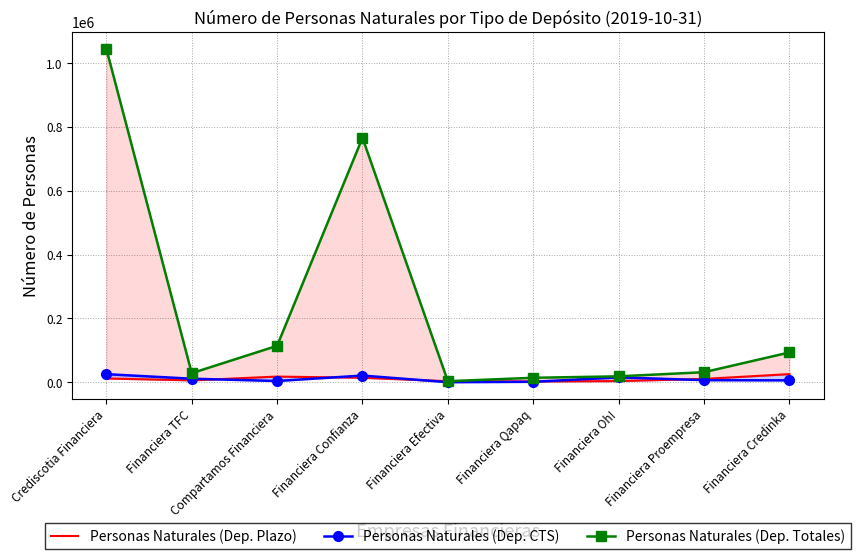

At which category does Personas Naturales (Dep. Plazo) reach its first local peak?

Compartamos Financiera